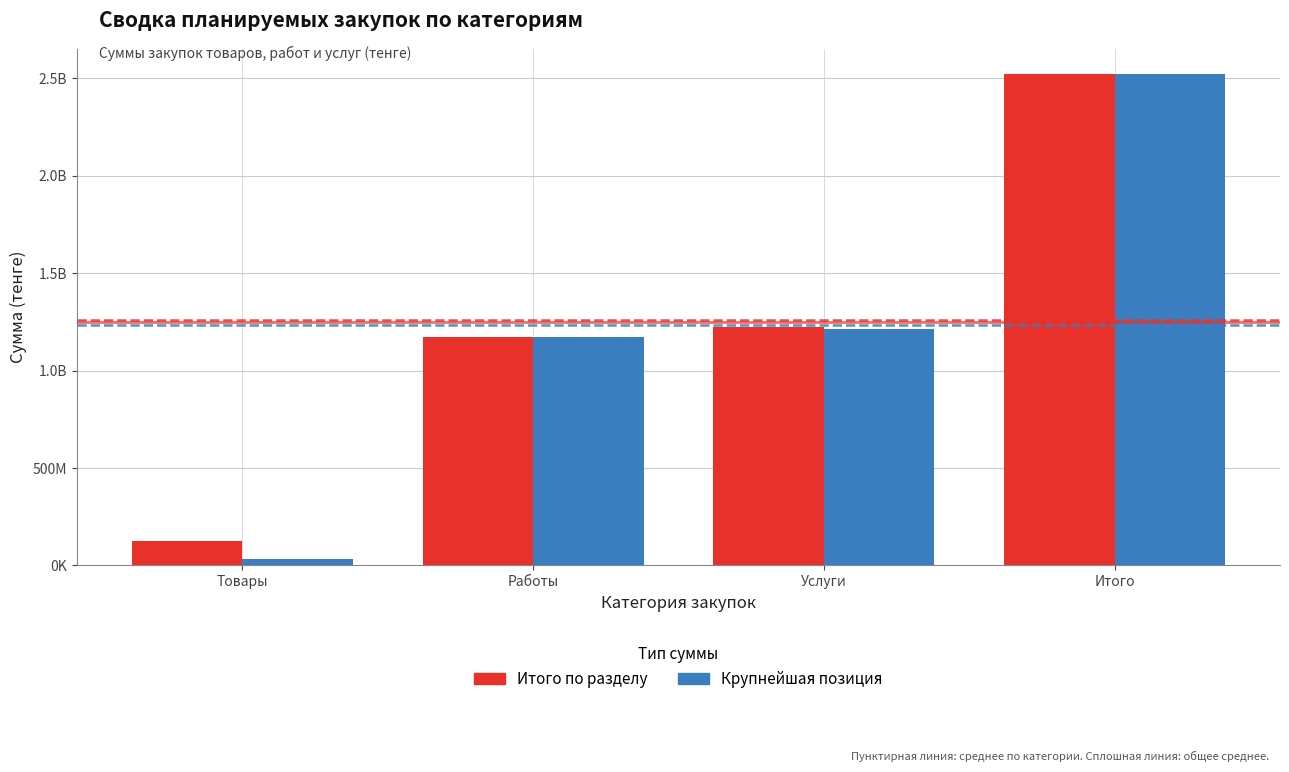

What is the label of the 3rd bar from the left?

Услуги